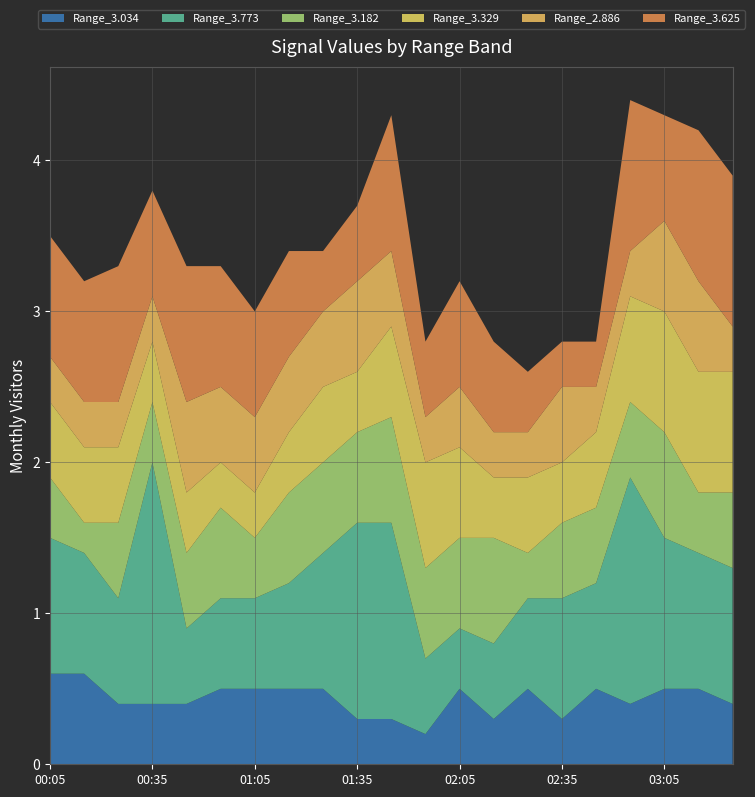

Reading left to right, what are all the values shown in this chart?

Range_3.034: 0.6	0.6	0.4	0.4	0.4	0.5	0.5	0.5	0.5	0.3	0.3	0.2	0.5	0.3	0.5	0.3	0.5	0.4	0.5	0.5	0.4
Range_3.773: 0.9	0.8	0.7	1.6	0.5	0.6	0.6	0.7	0.9	1.3	1.3	0.5	0.4	0.5	0.6	0.8	0.7	1.5	1.0	0.9	0.9
Range_3.182: 0.4	0.2	0.5	0.4	0.5	0.6	0.4	0.6	0.6	0.6	0.7	0.6	0.6	0.7	0.3	0.5	0.5	0.5	0.7	0.4	0.5
Range_3.329: 0.5	0.5	0.5	0.4	0.4	0.3	0.3	0.4	0.5	0.4	0.6	0.7	0.6	0.4	0.5	0.4	0.5	0.7	0.8	0.8	0.8
Range_2.886: 0.3	0.3	0.3	0.3	0.6	0.5	0.5	0.5	0.5	0.6	0.5	0.3	0.4	0.3	0.3	0.5	0.3	0.3	0.6	0.6	0.3
Range_3.625: 0.8	0.8	0.9	0.7	0.9	0.8	0.7	0.7	0.4	0.5	0.9	0.5	0.7	0.6	0.4	0.3	0.3	1.0	0.7	1.0	1.0